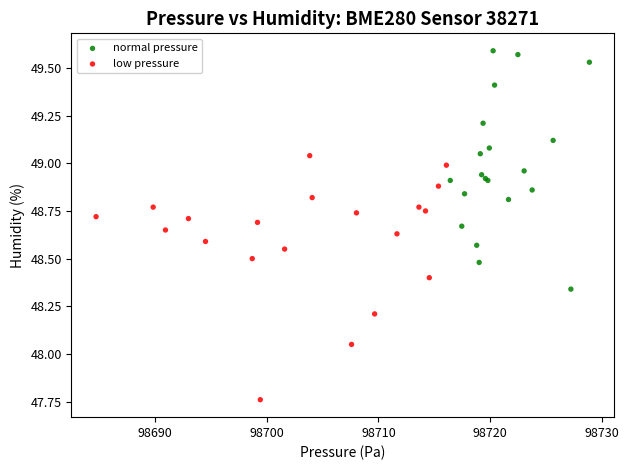

Which series reaches the maximum Y coordinate?

normal pressure